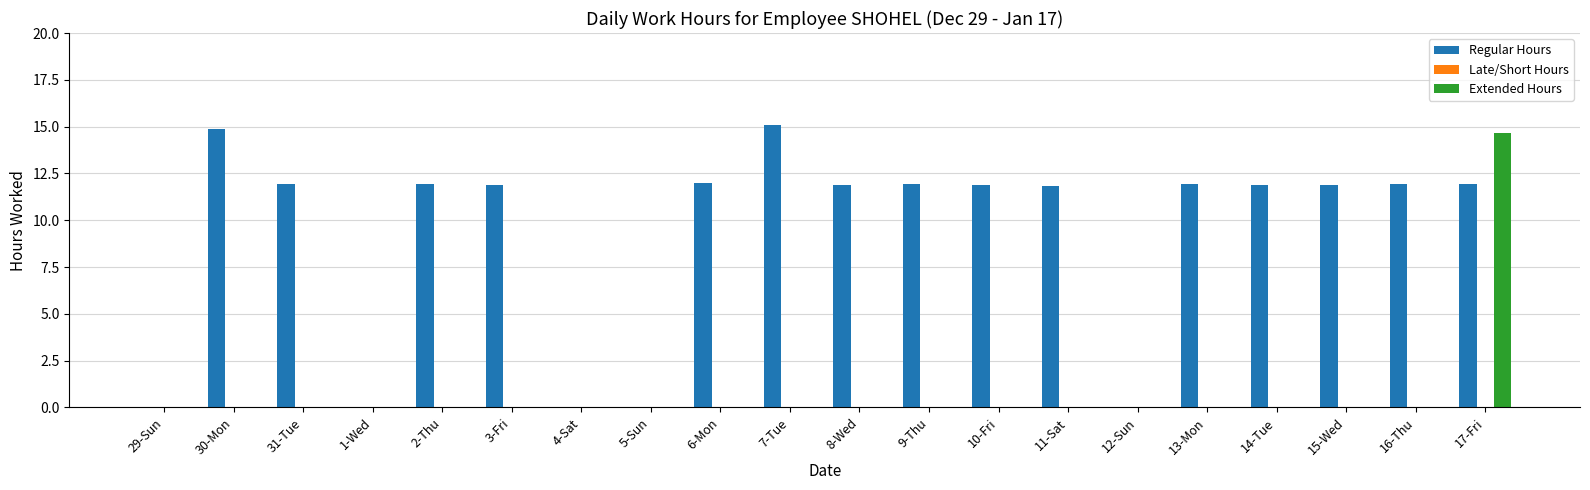

What is the sum of all Extended Hours values?

14.7